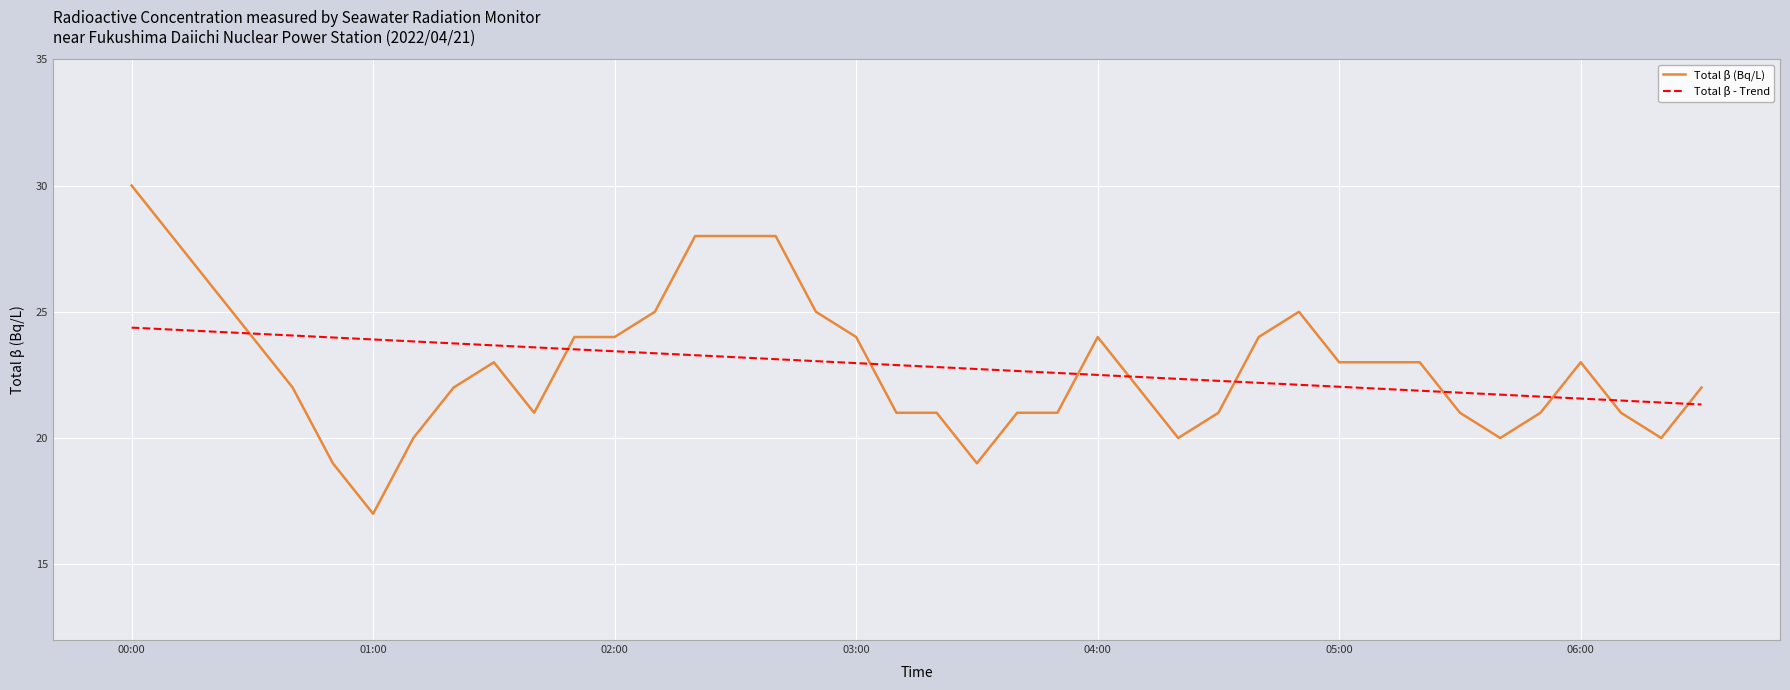

What is the maximum value for Total β - Trend?

24.4